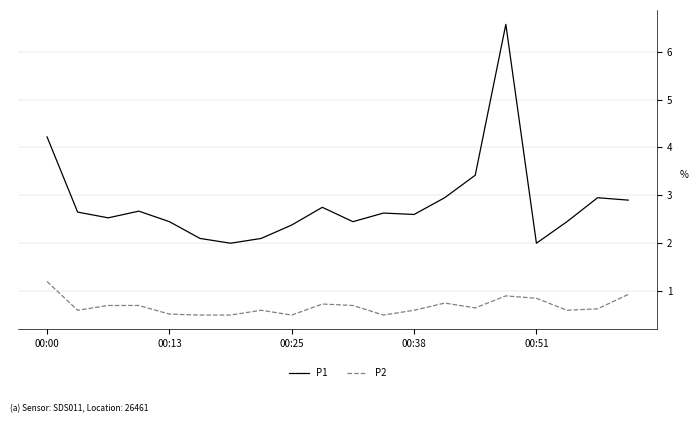

True or false: P1 and P2 intersect in this chart.

False